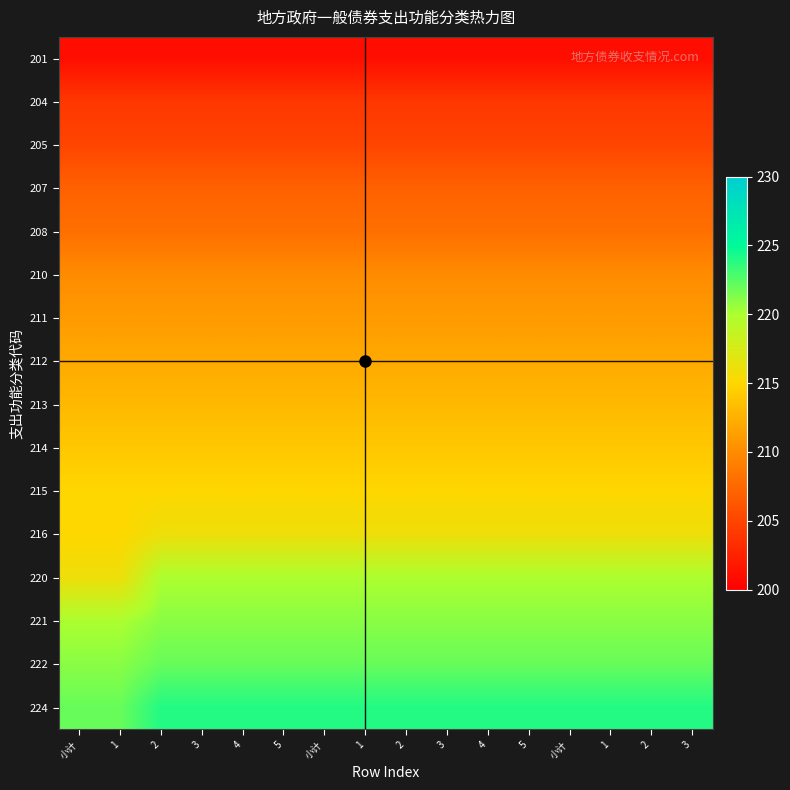

Which has a higher value, 1 or 5?

1